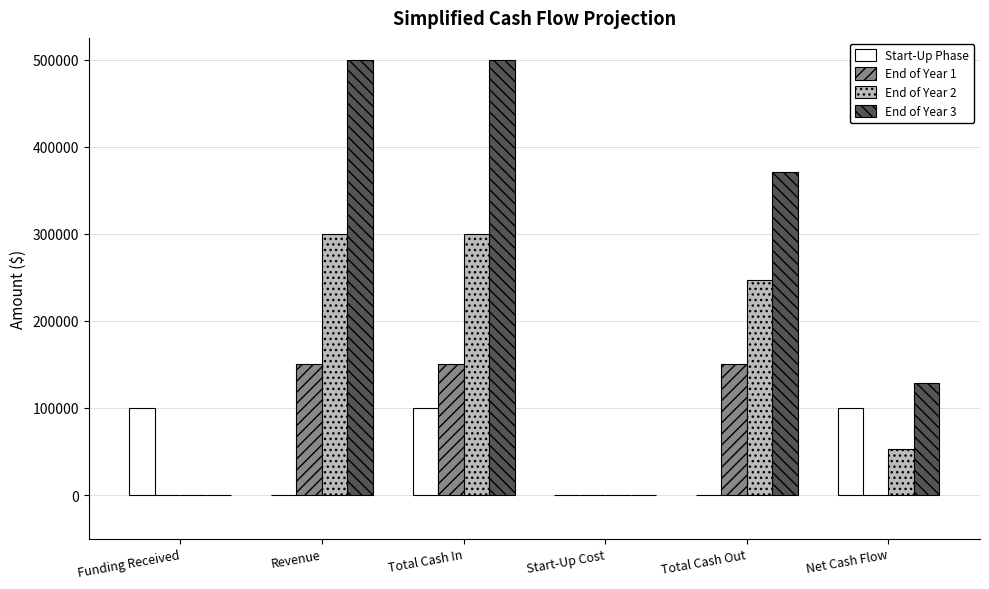

Is the value of Start-Up Phase at Net Cash Flow greater than the value of End of Year 2 at Total Cash Out?

No